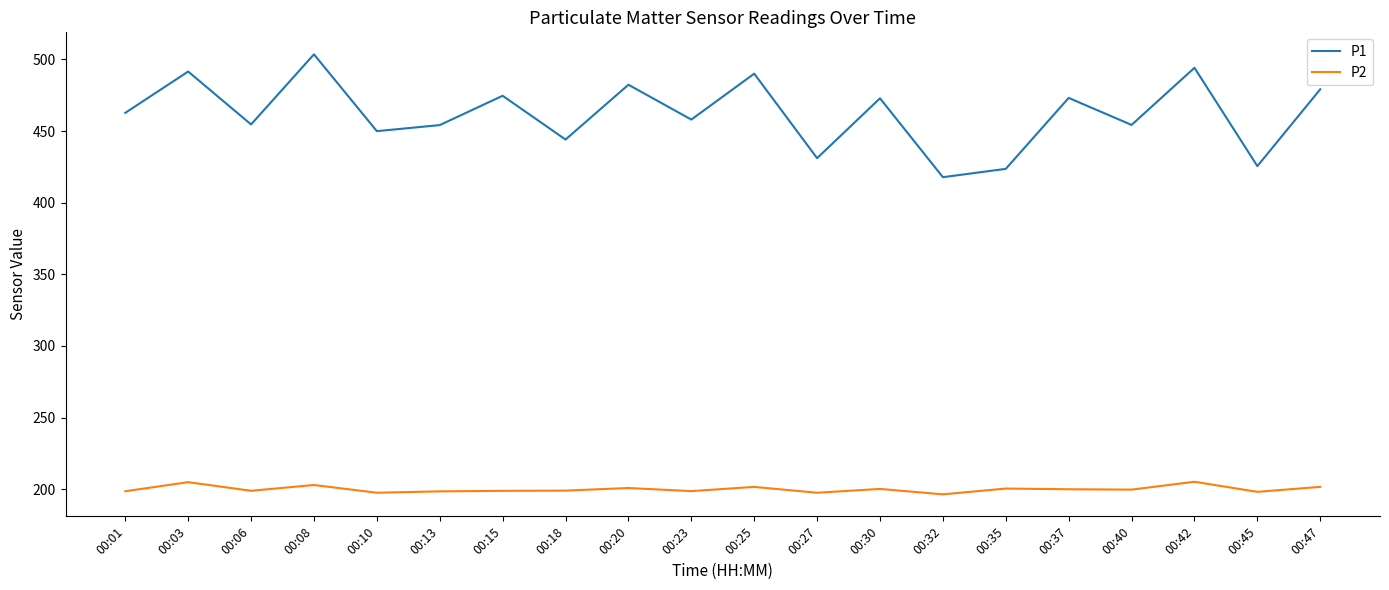

Which series has the largest total across all categories?

P1